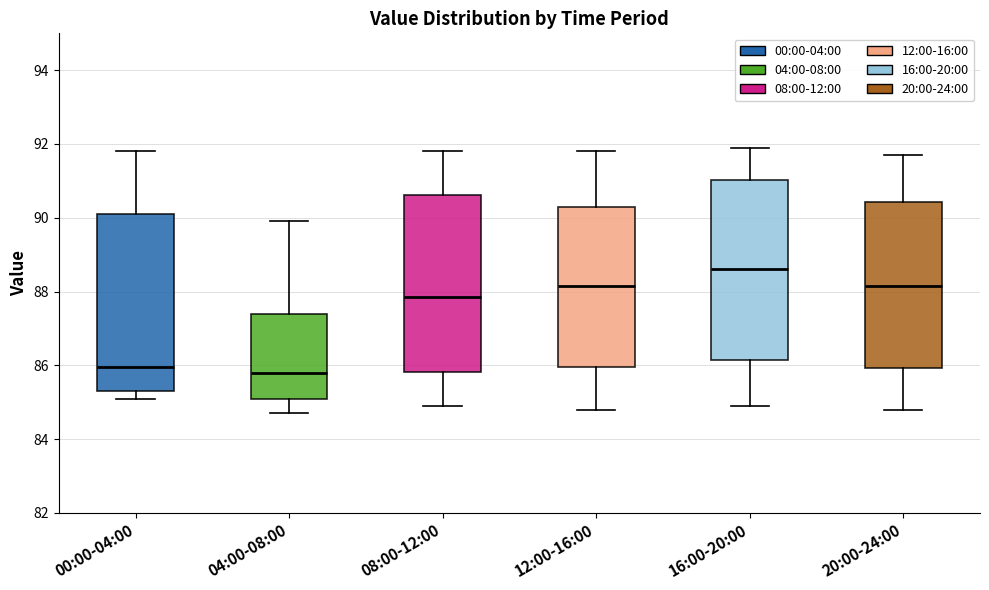

Where does the upper whisker of the box for 00:00-04:00 end on the y-axis? The values are not printed on the chart, so give them approximately, as read against the axis.

91.8